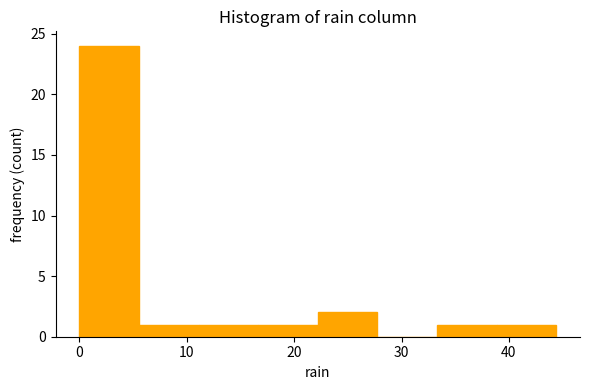

Reading left to right, list every bar in this chart as the range it spans on the x-axis followed by its height. Neither the bar edges nor the heights are printed on the chart, so give them approximately, as read against the axes.

0 to 6: 24
6 to 11: 1
11 to 17: 1
17 to 22: 1
22 to 28: 2
28 to 33: 0
33 to 39: 1
39 to 44: 1